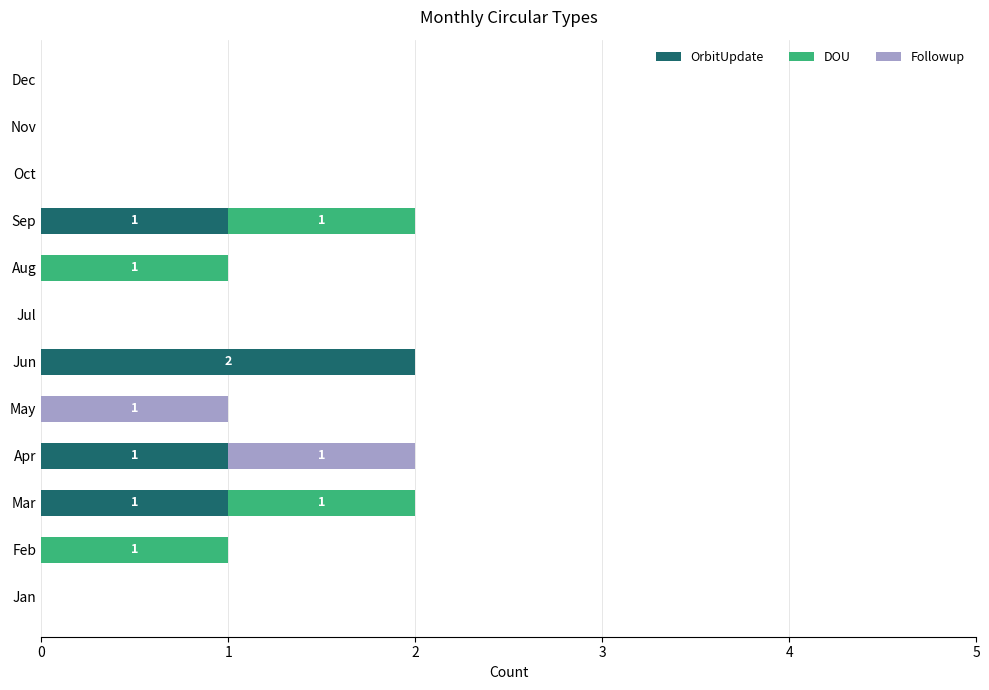

At which label does OrbitUpdate reach its peak?

Jun